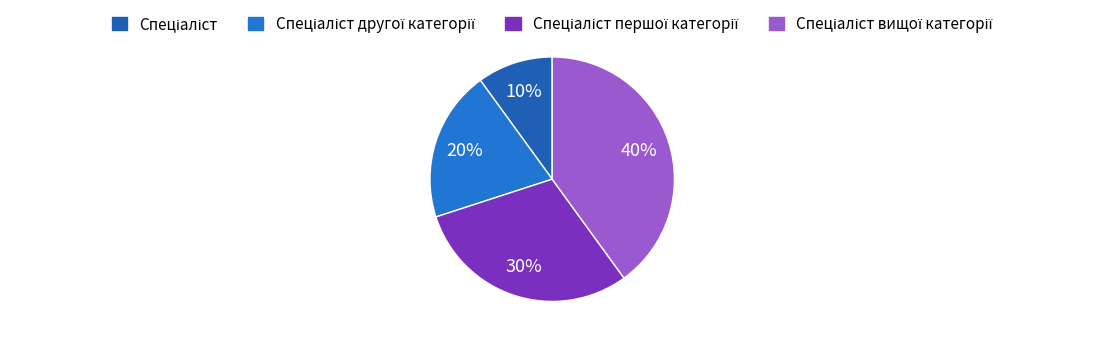

To the nearest percent, what is the difference between the largest and smallest slice percentages?

30%